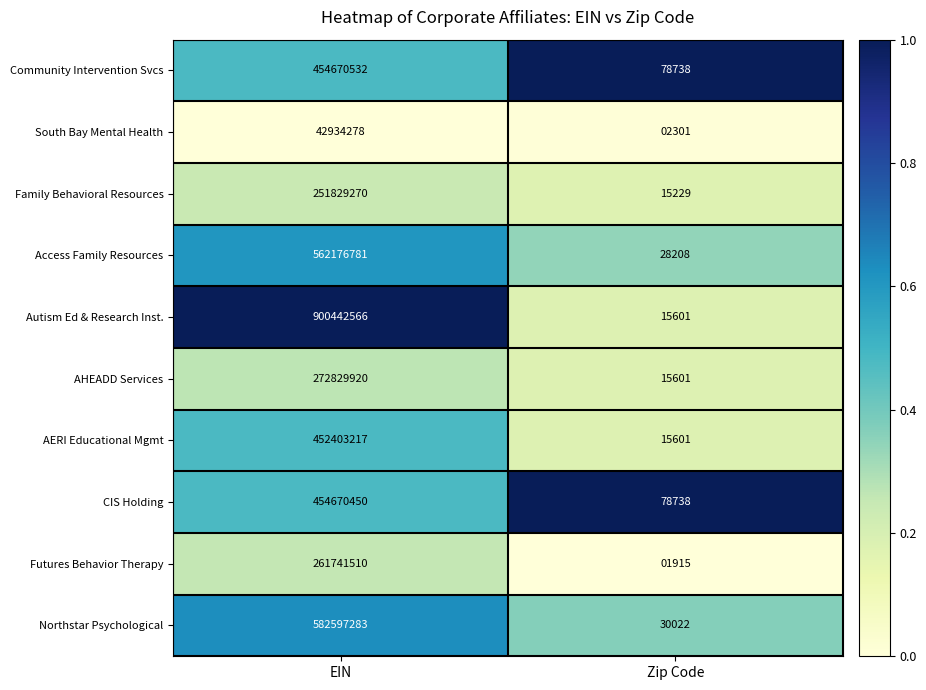

Reading left to right, extract all data points from this chart.

Community Intervention Svcs: 454670532	78738
South Bay Mental Health: 42934278	2301
Family Behavioral Resources: 251829270	15229
Access Family Resources: 562176781	28208
Autism Ed & Research Inst.: 900442566	15601
AHEADD Services: 272829920	15601
AERI Educational Mgmt: 452403217	15601
CIS Holding: 454670450	78738
Futures Behavior Therapy: 261741510	1915
Northstar Psychological: 582597283	30022